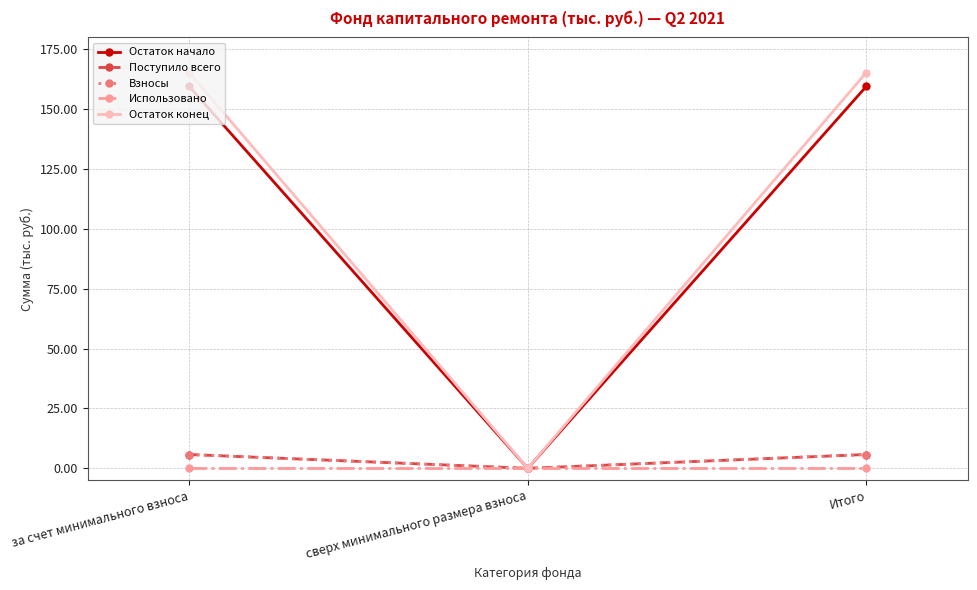

Between за счет минимального взноса and сверх минимального размера взноса, which series saw the biggest shift?

Остаток конец